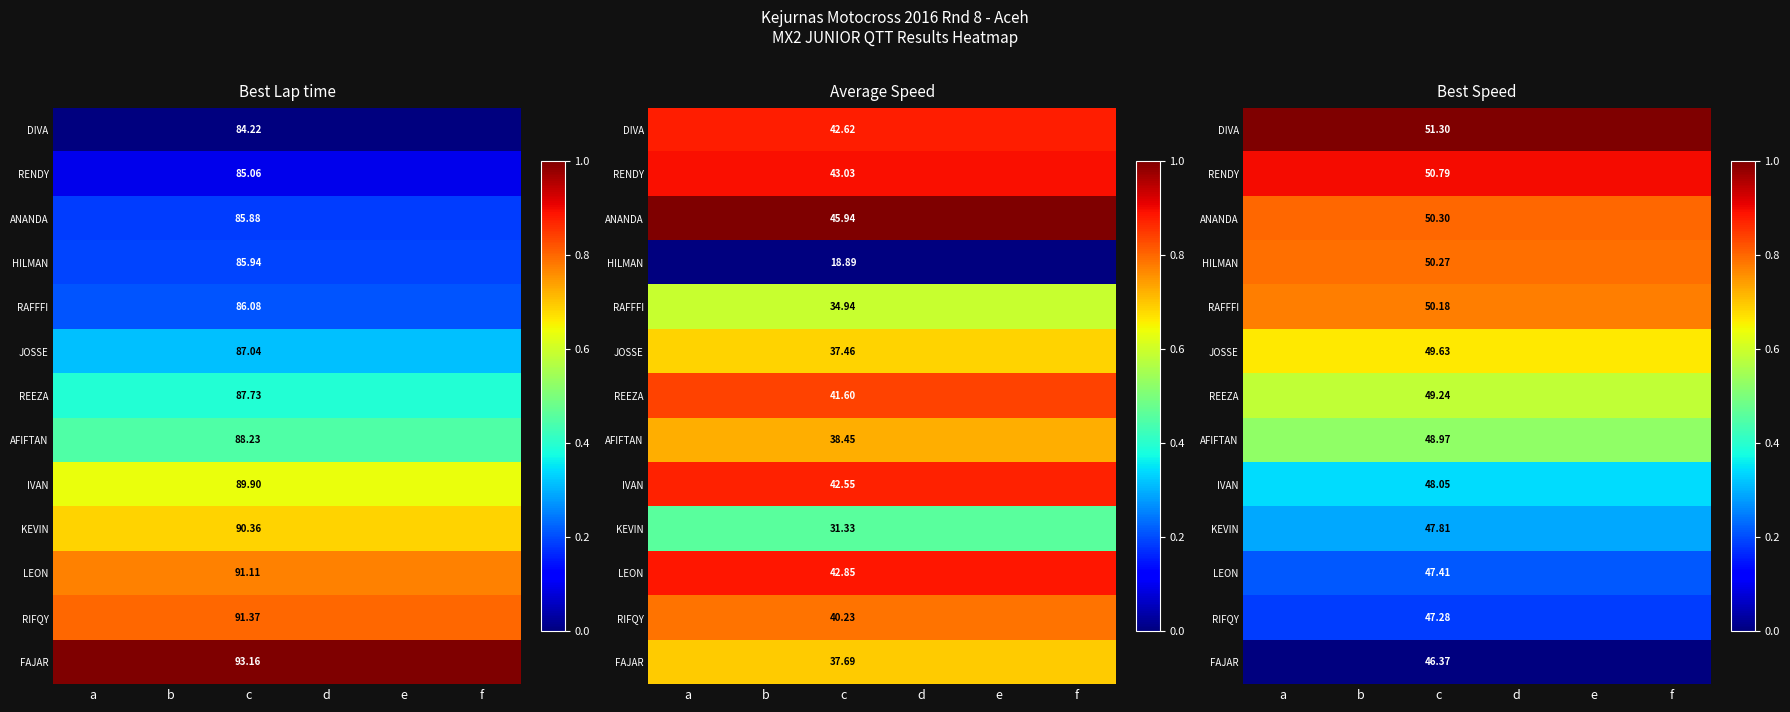

Count the number of categories in the chart.

6